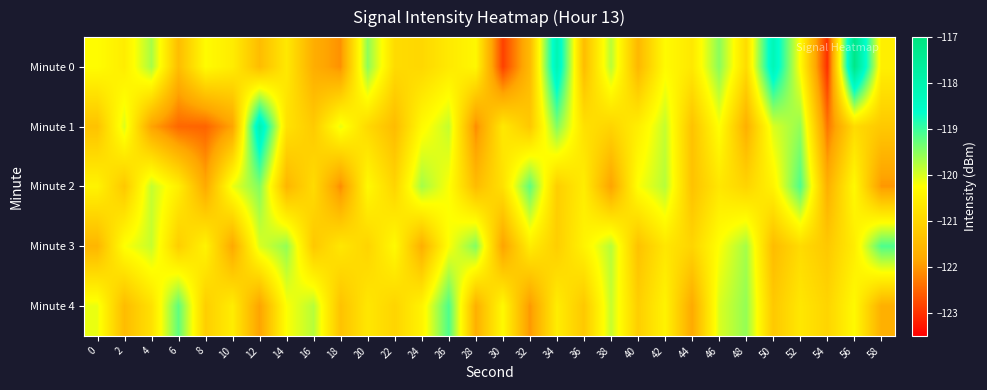

Which series has the widest spread of values?

Minute 0